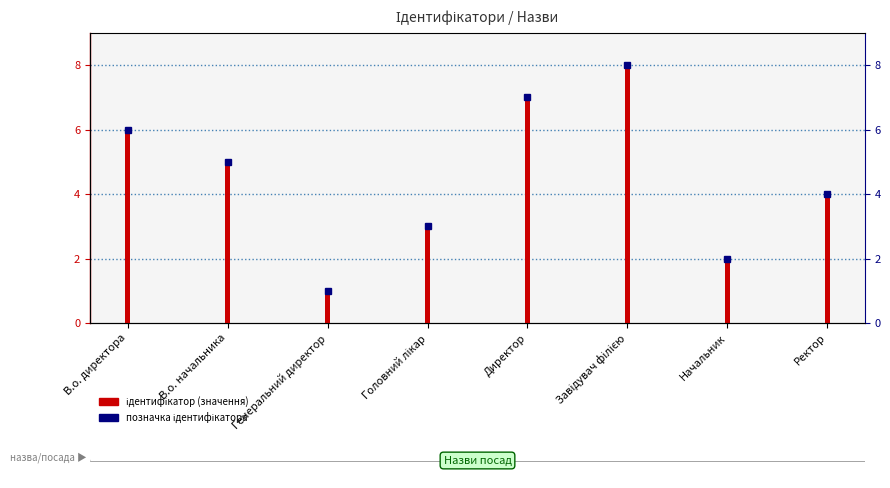

Are the bars grouped side by side (vs. stacked)?

Yes